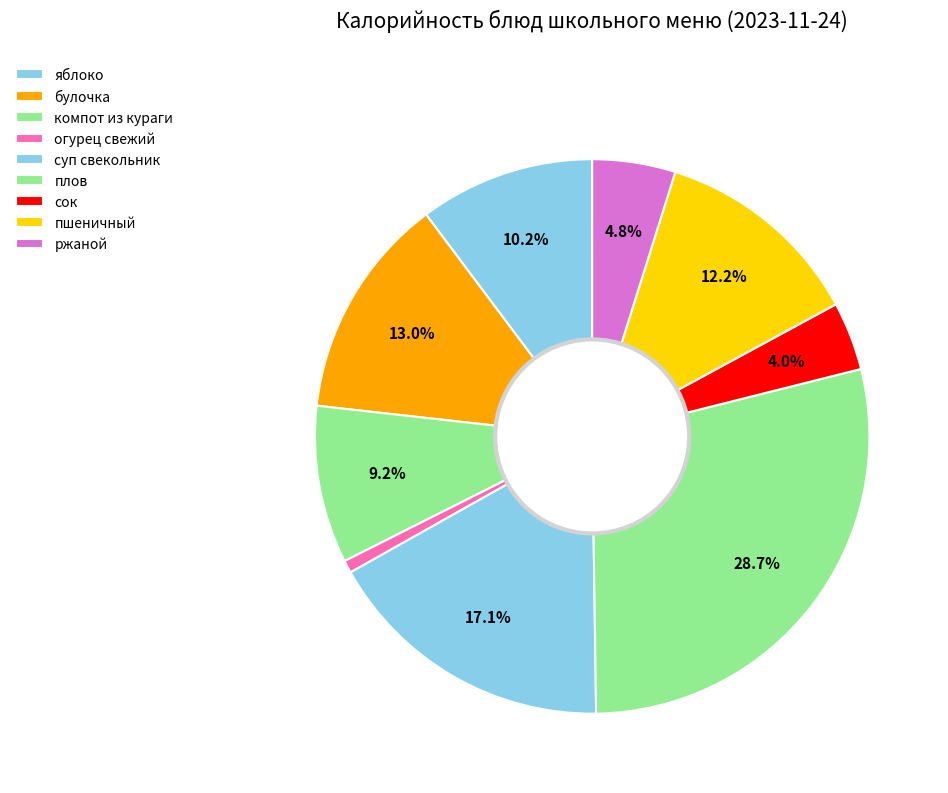

Rank the categories by value from lowest to highest.

огурец свежий, сок, ржаной, компот из кураги, яблоко, пшеничный, булочка, суп свекольник, плов